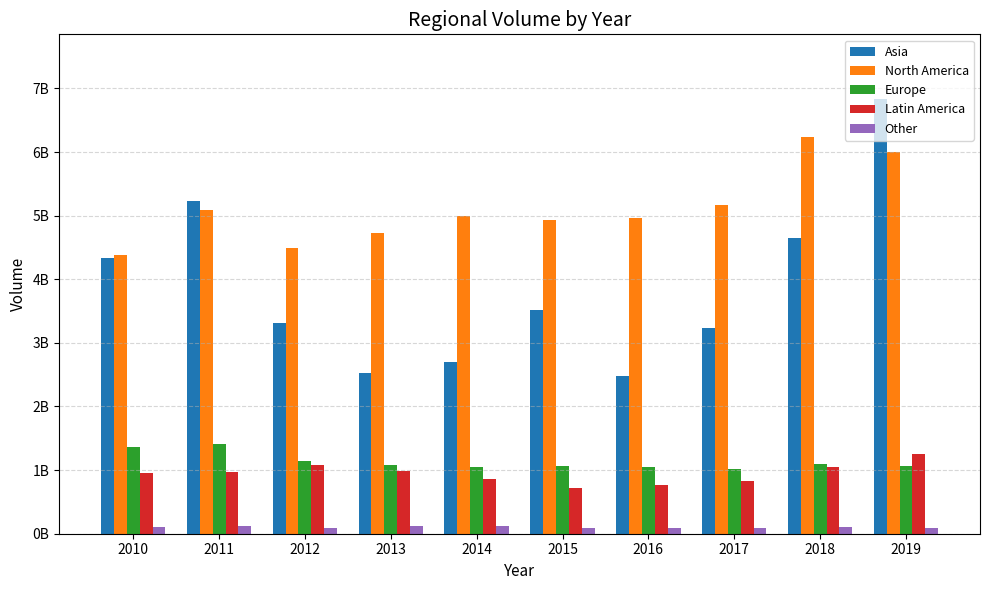

Which series changed the most between 2011 and 2013?

Asia